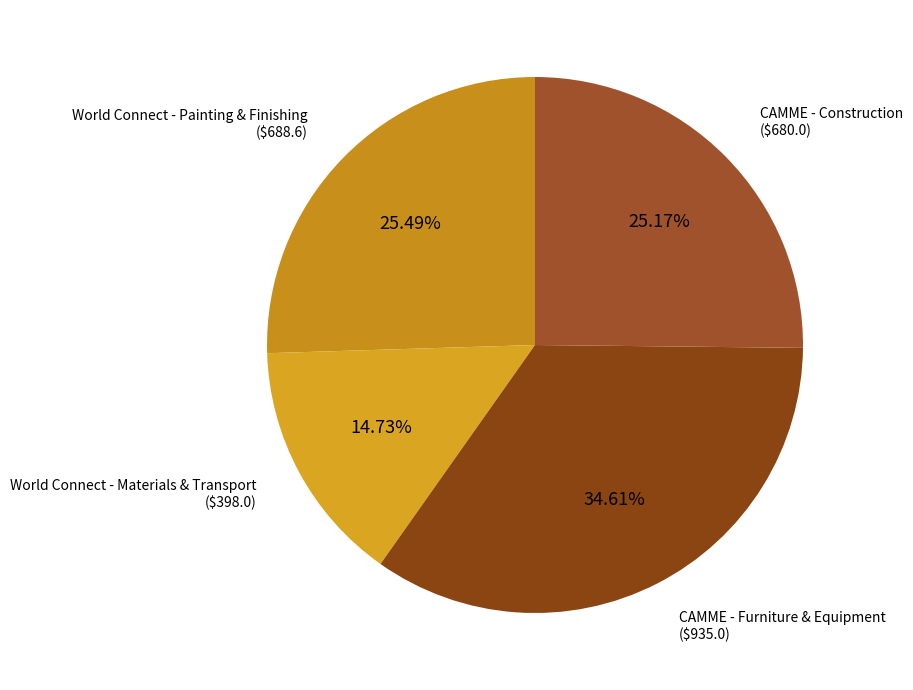

How many slices are in this pie chart?

4